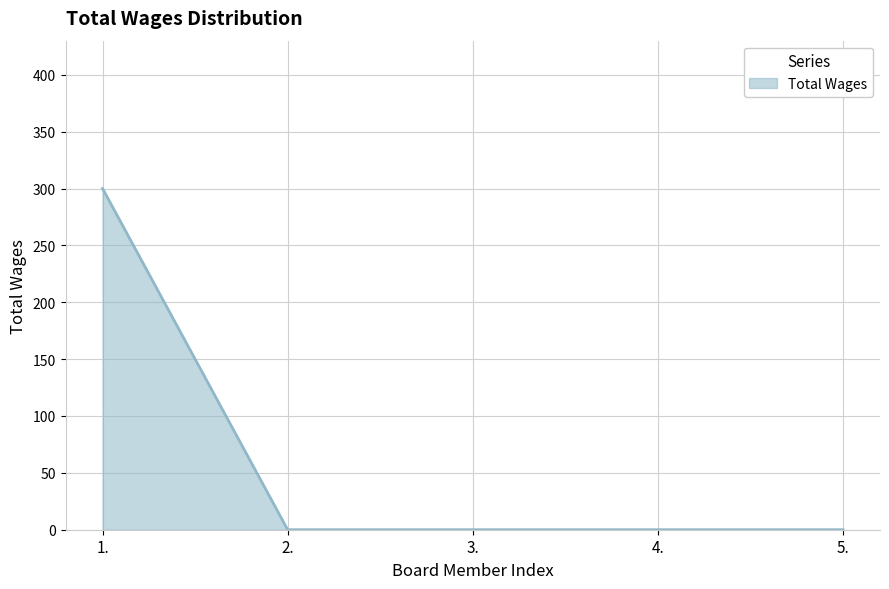

The chart shows a value of 414 at 1.. True or false?

False